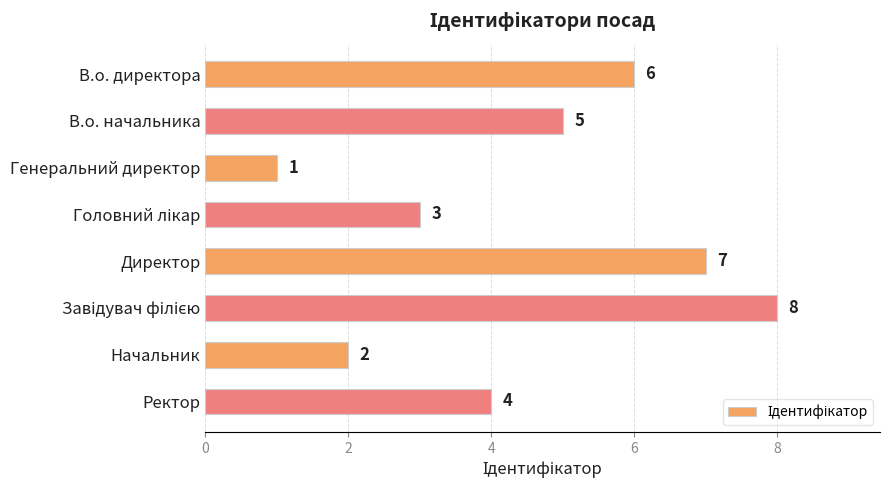

What is the change in value from Генеральний директор to Ректор?

+3